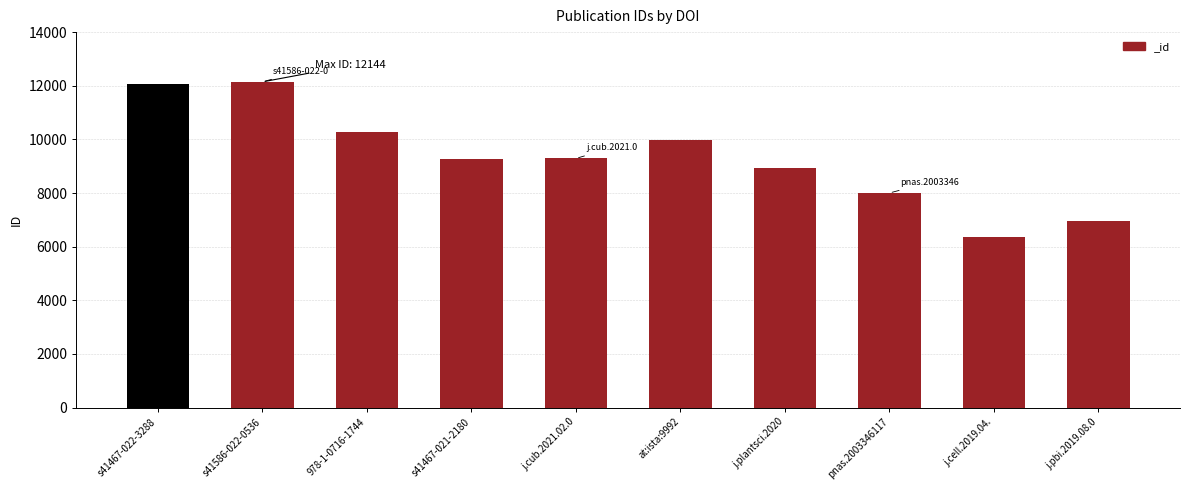

How many categories are shown in the chart?

10